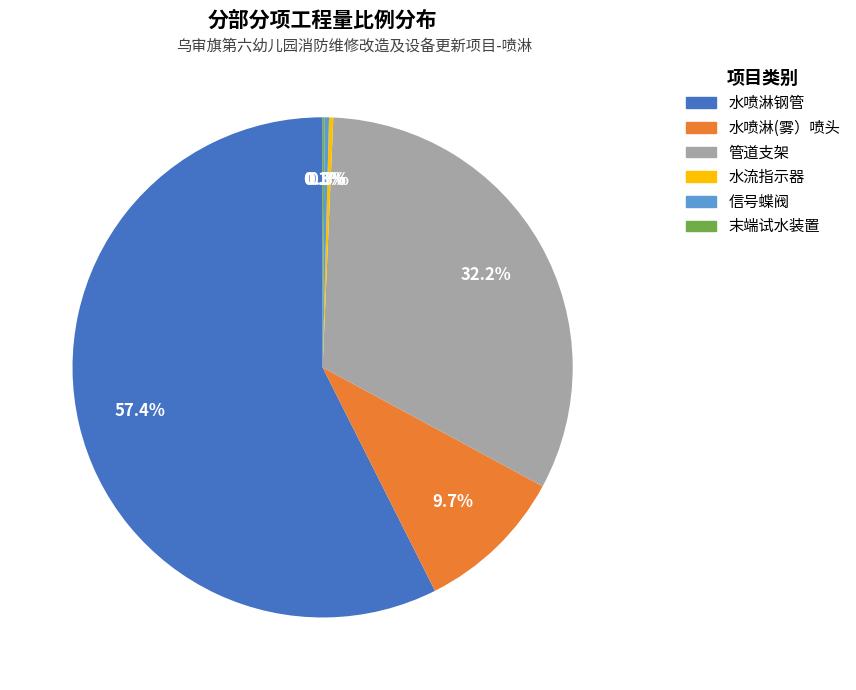

Which category has the biggest portion of the pie?

水喷淋钢管